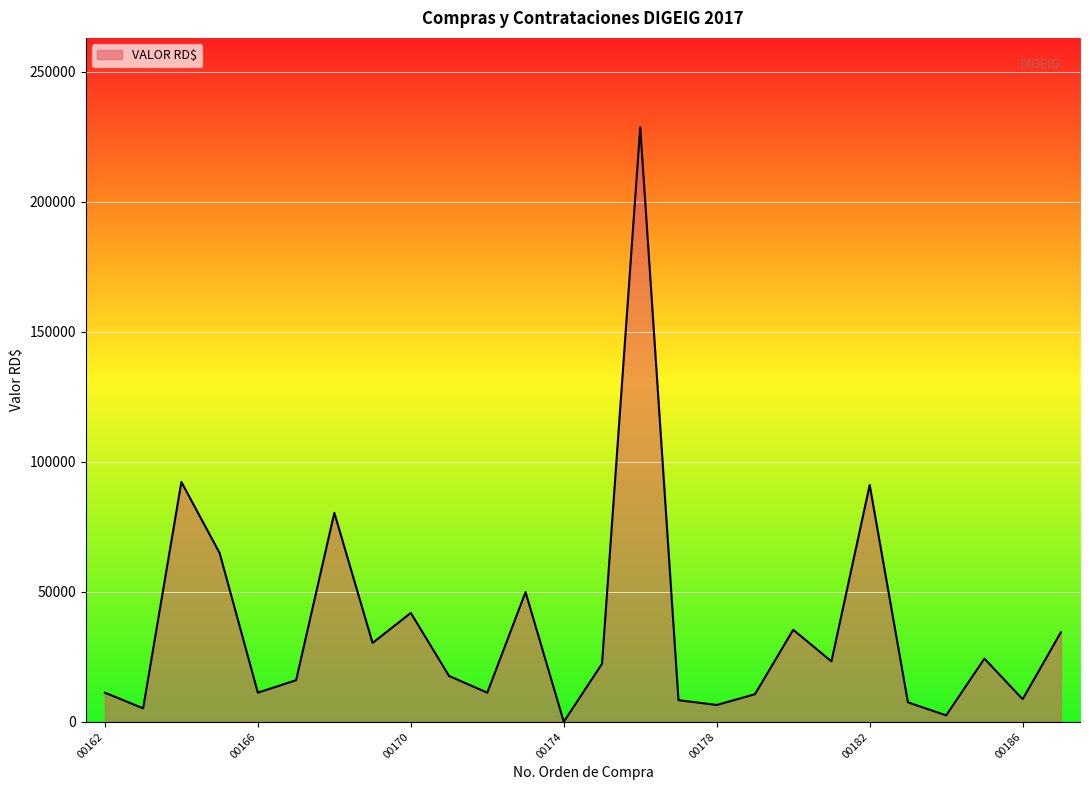

What is the difference between the maximum and minimum values?

228684.0